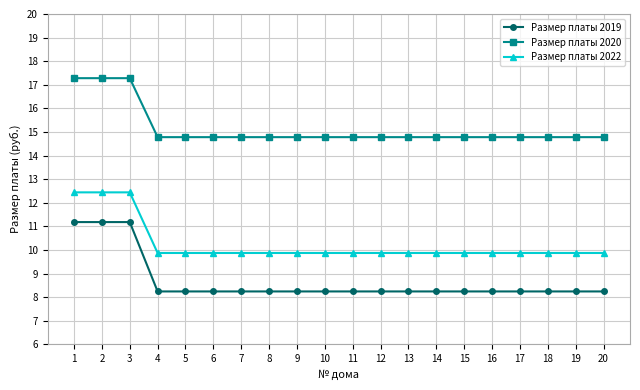

Rank the series by their maximum value, from highest to lowest.

Размер платы 2020, Размер платы 2022, Размер платы 2019